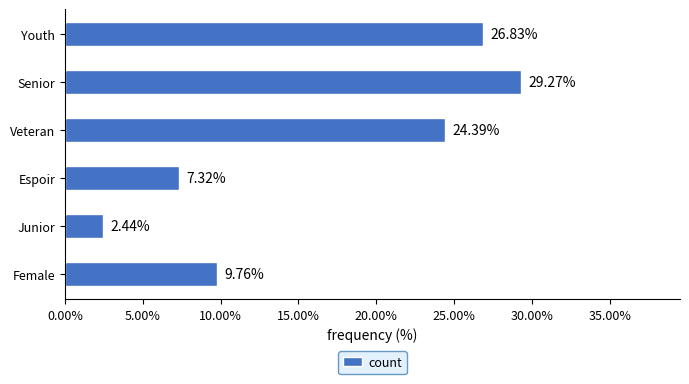

What is the sum of all values?

1.0